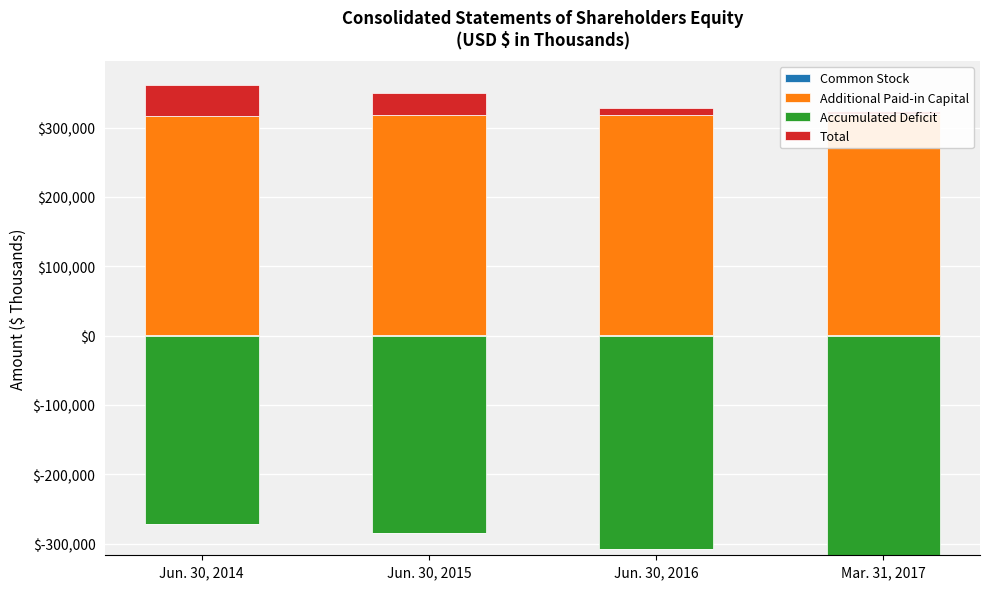

Between Jun. 30, 2014 and Jun. 30, 2016, which is larger?

Jun. 30, 2014